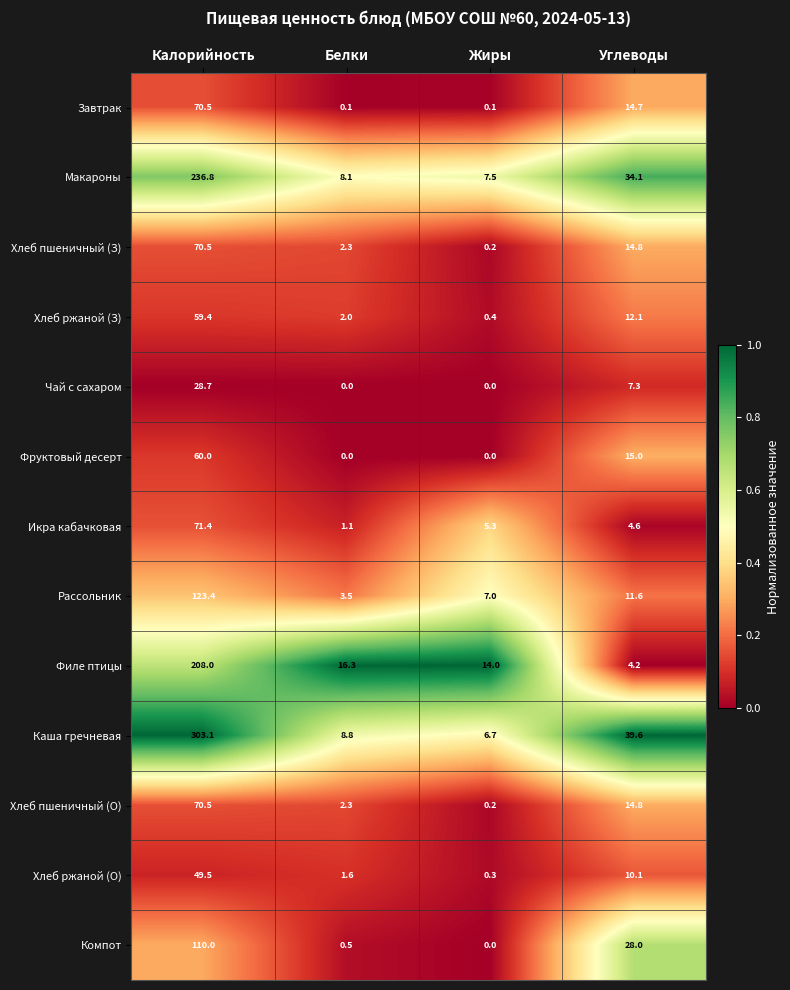

Which series has the widest spread of values?

Каша гречневая